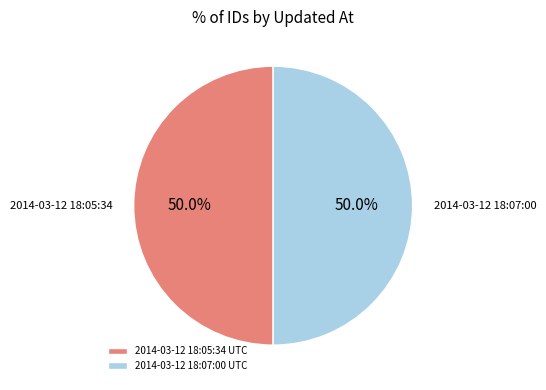

What is the ratio of the value at 2014-03-12 18:05:34 UTC to the value at 2014-03-12 18:07:00 UTC?

1.0